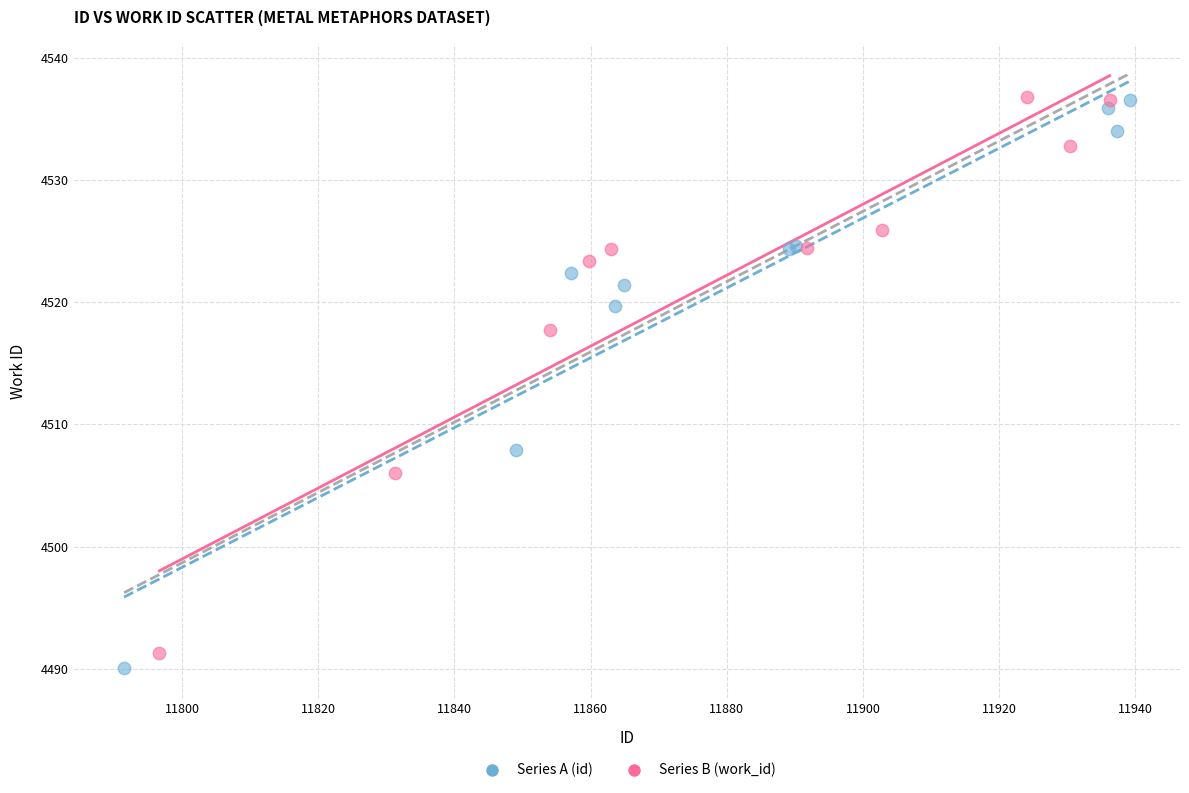

Which series reaches the minimum Y coordinate?

Series A (id)